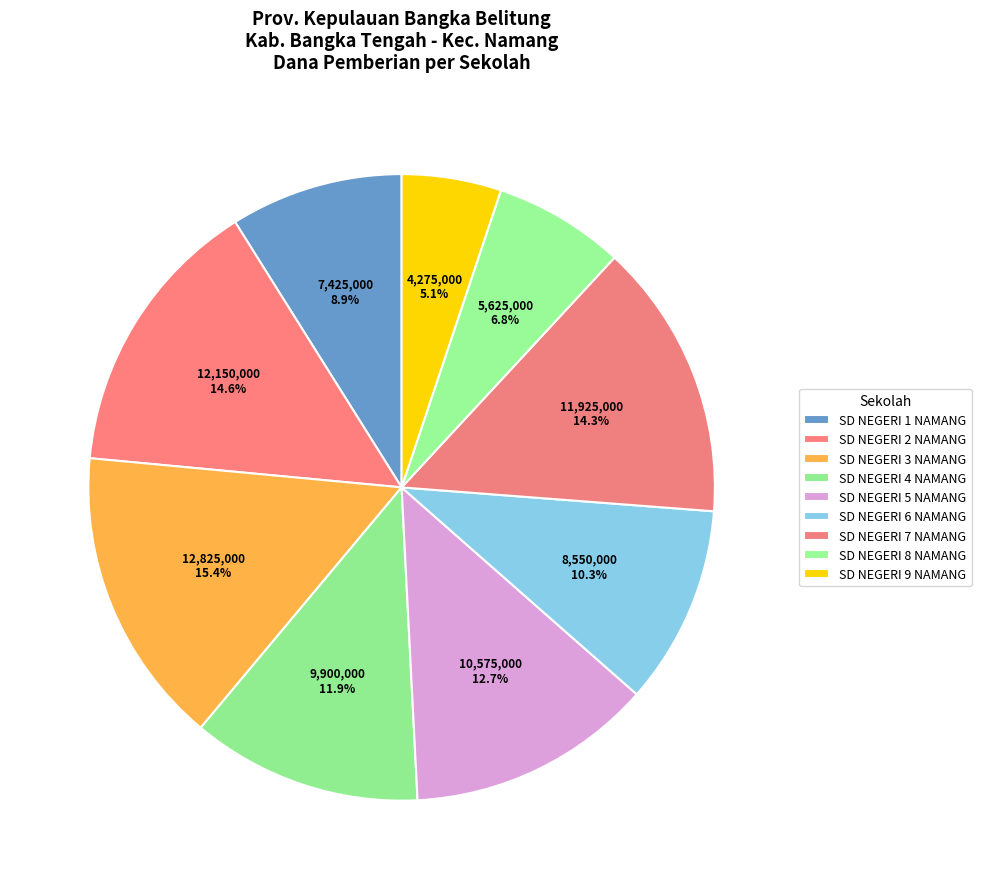

Which category has the smallest portion of the pie?

SD NEGERI 9 NAMANG